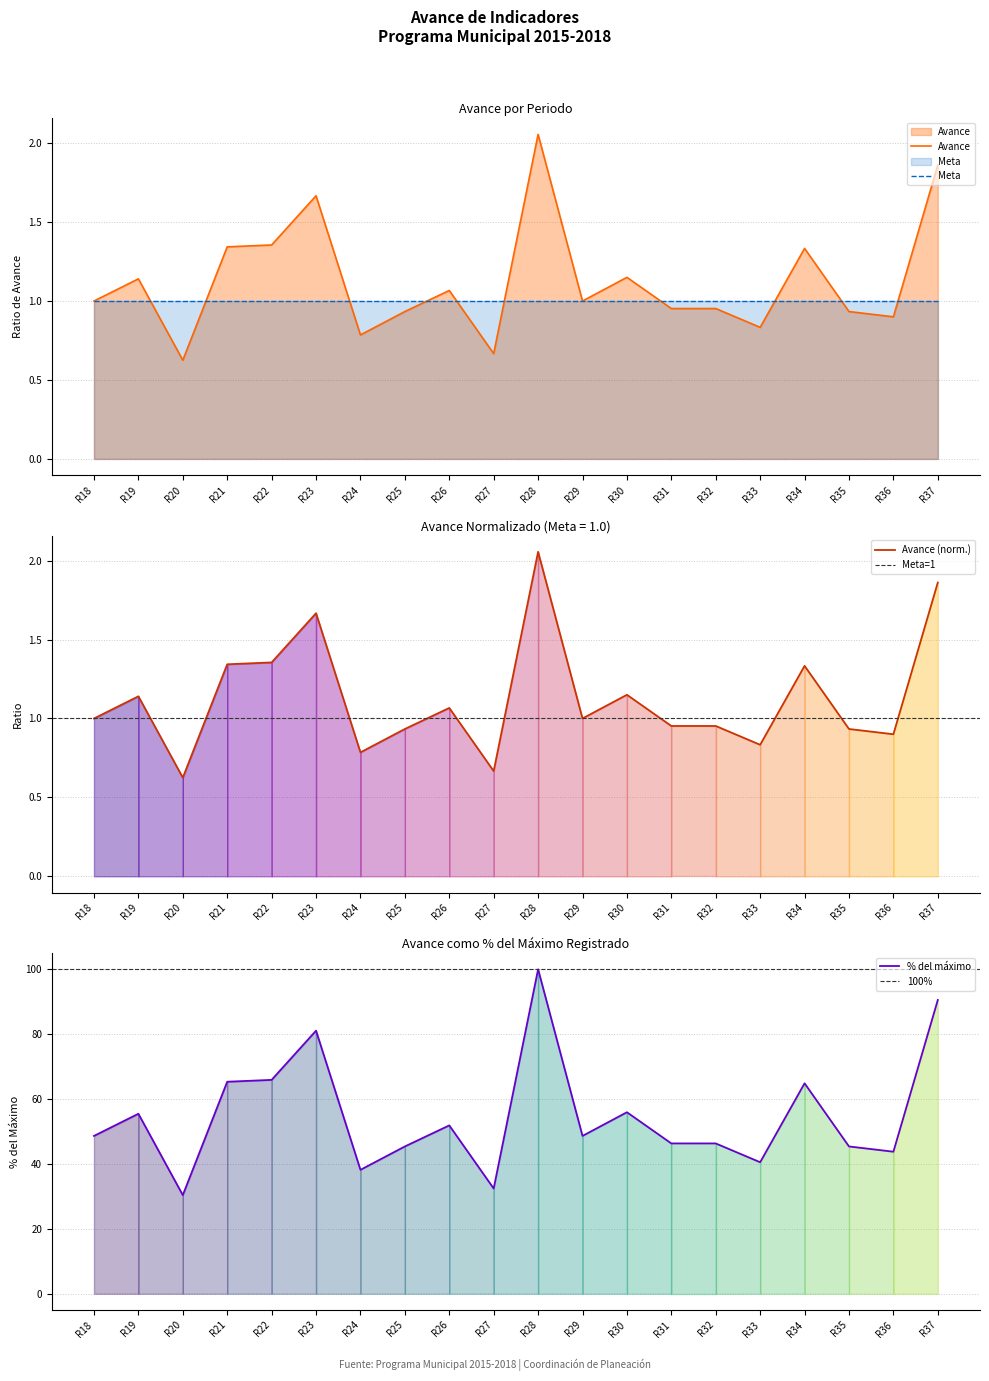

What is the difference between the maximum and minimum values?

1.4